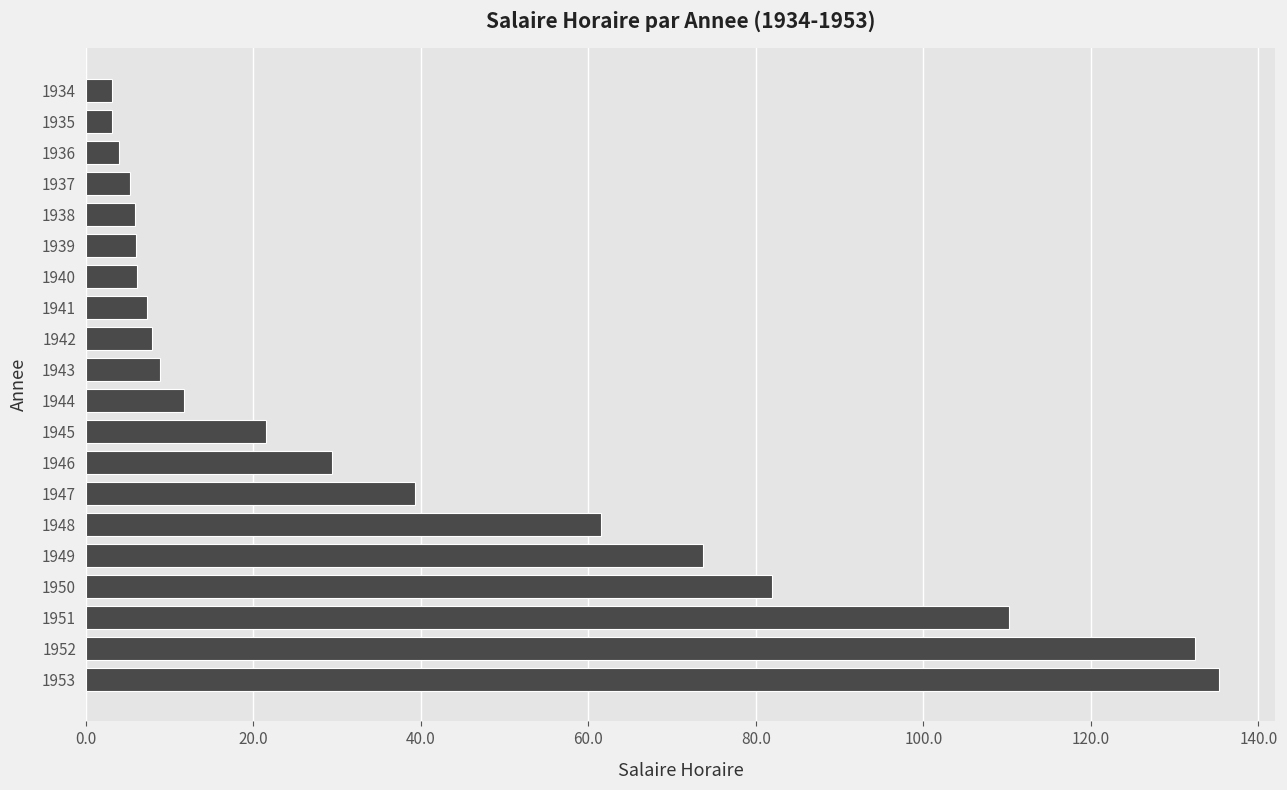

How many bars are there in total?

20